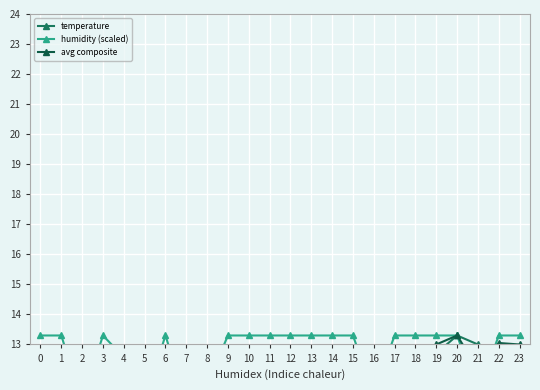

List the series in order of their peak value, lowest first.

temperature, humidity (scaled), avg composite